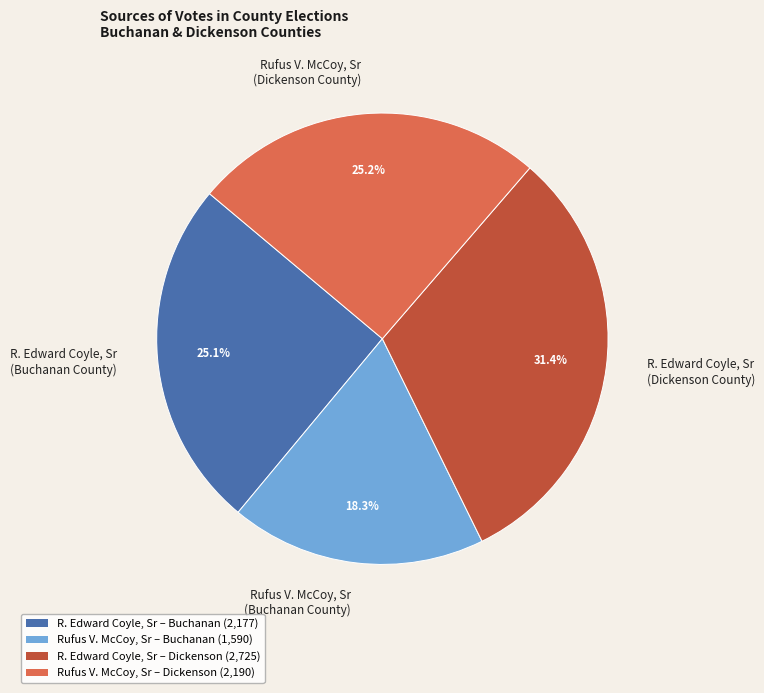

To the nearest percent, what is the difference between the largest and smallest slice percentages?

13%